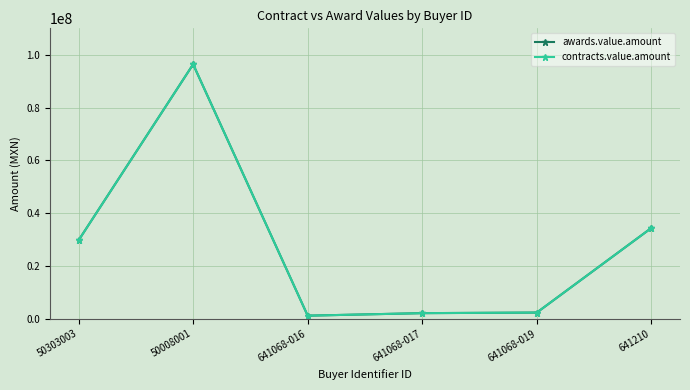

Does the chart have visible grid lines?

Yes